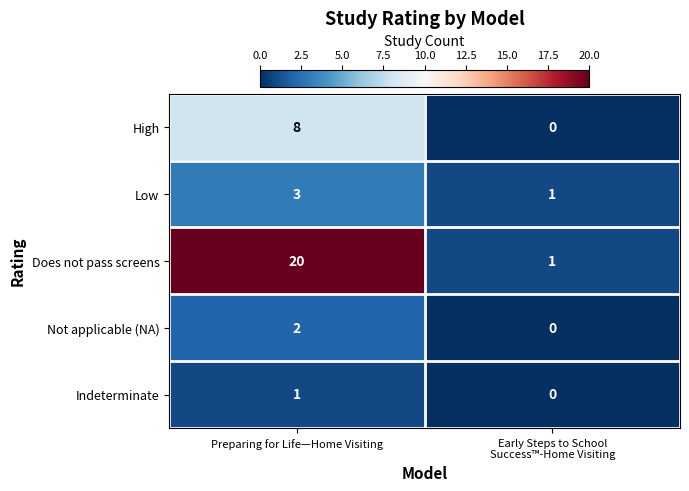

What is the sum of all High values?

8